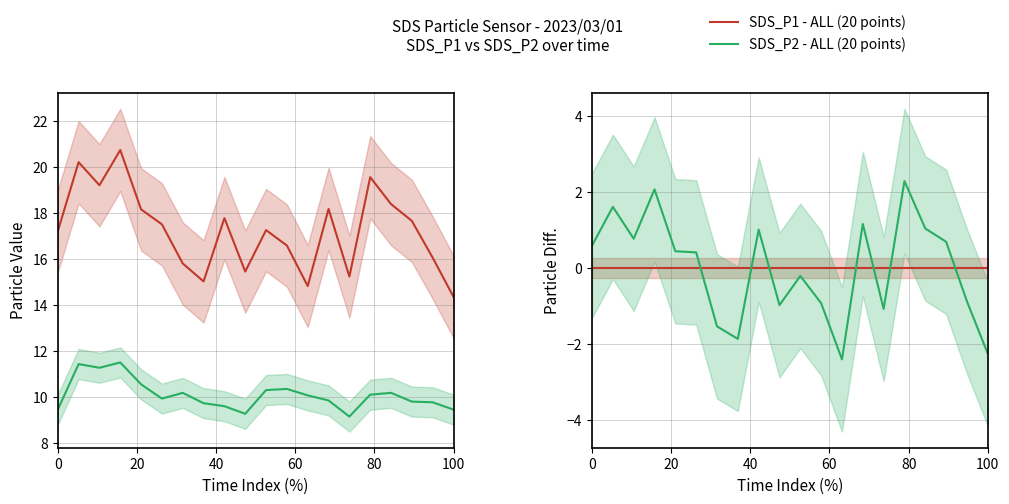

True or false: SDS_P2 - ALL (20 points) and SDS_P1 - ALL (20 points) intersect in this chart.

True